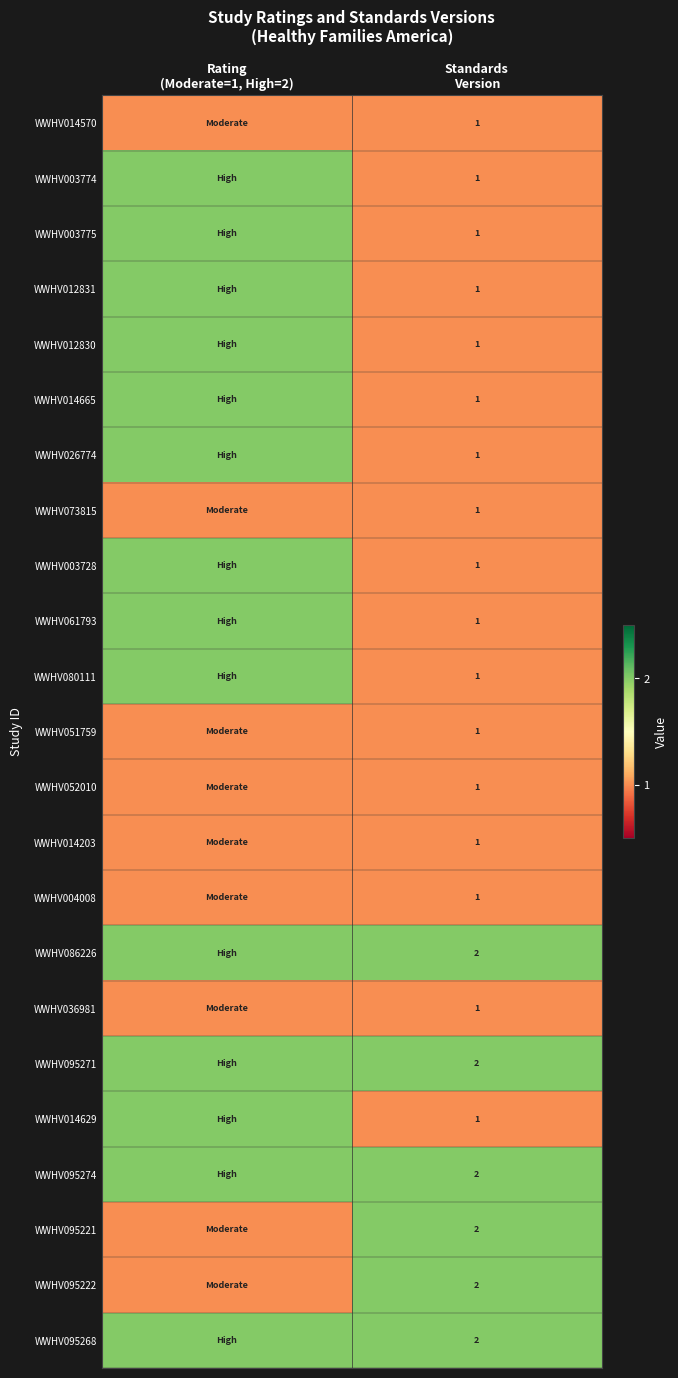

The WWHV014203 series shows 0 at Rating (Moderate=1, High=2). True or false?

False